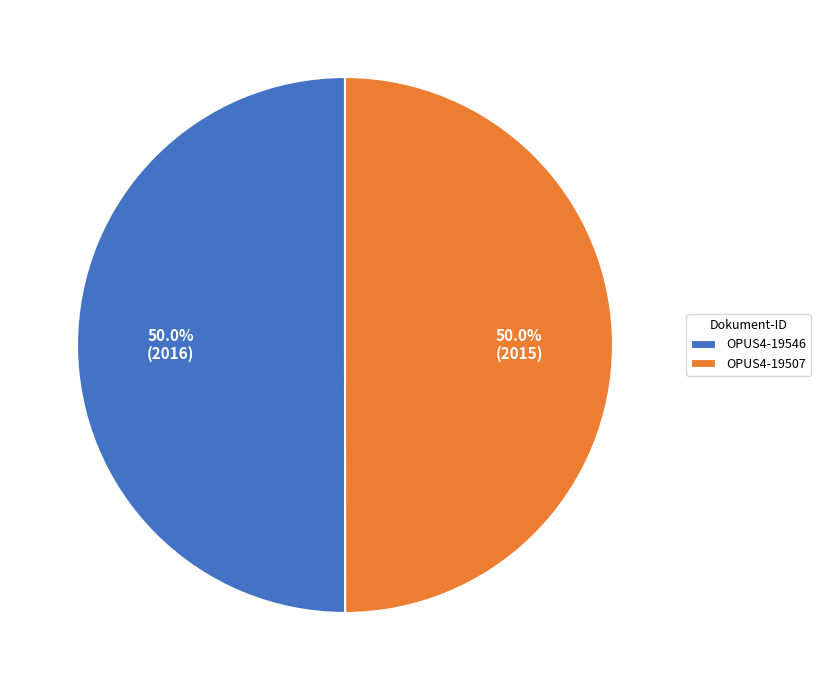

What is the ratio of the value at OPUS4-19546 to the value at OPUS4-19507?

1.0